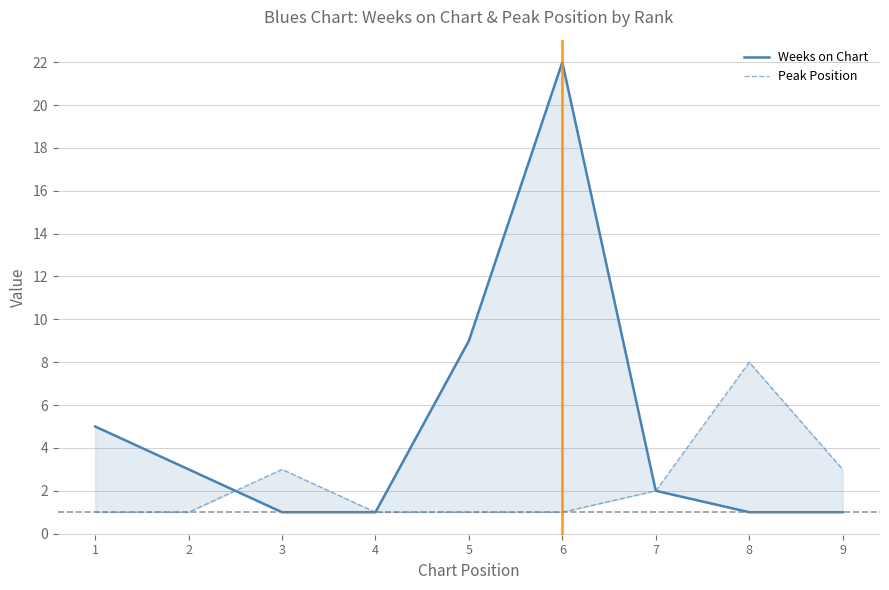

Does the chart have visible grid lines?

Yes